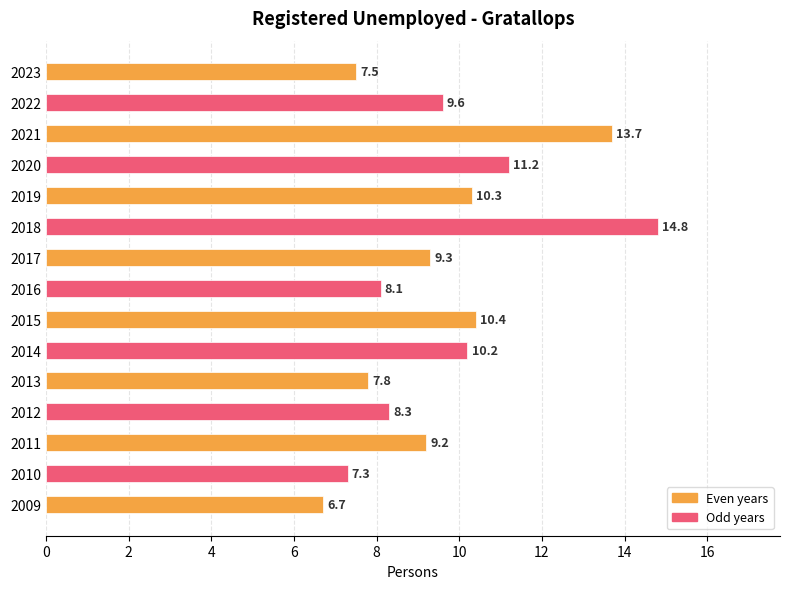

How many bars are there in total?

15